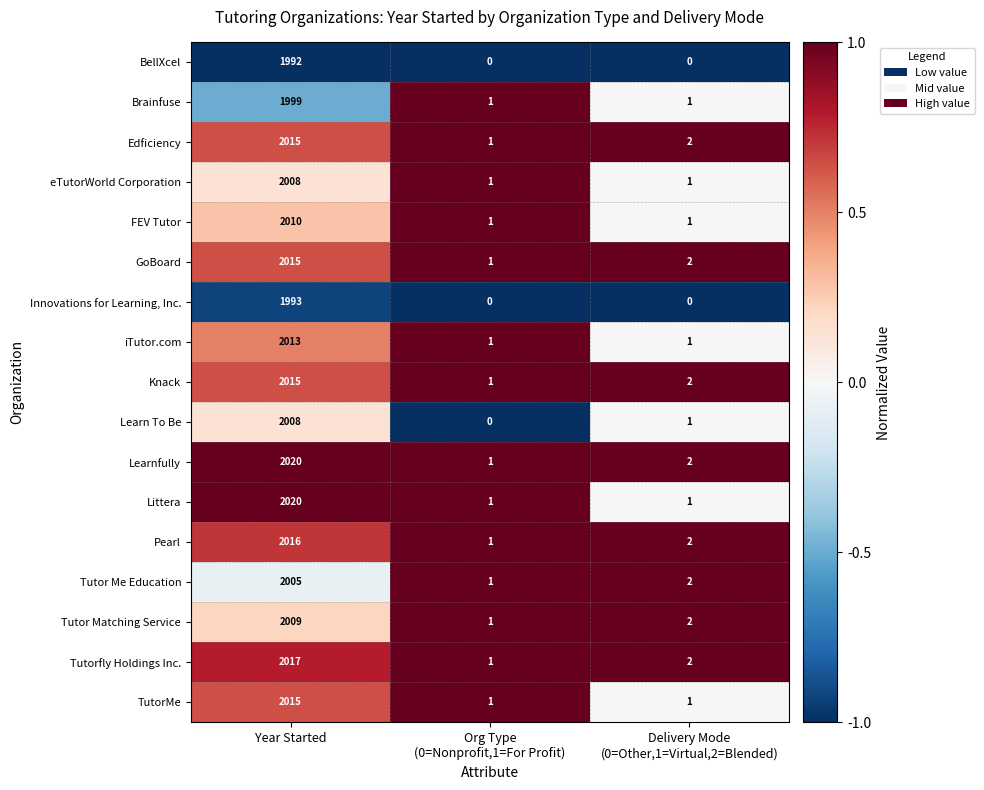

Where does the Knack series first go above 2?

Year Started